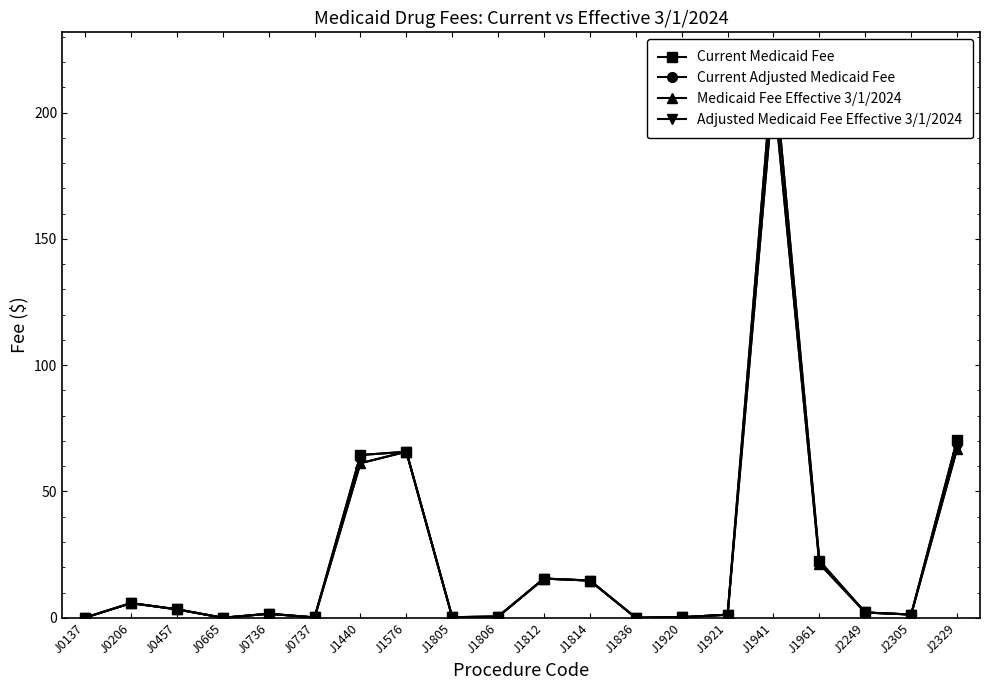

At how many categories does at least one series exceed 154?

1